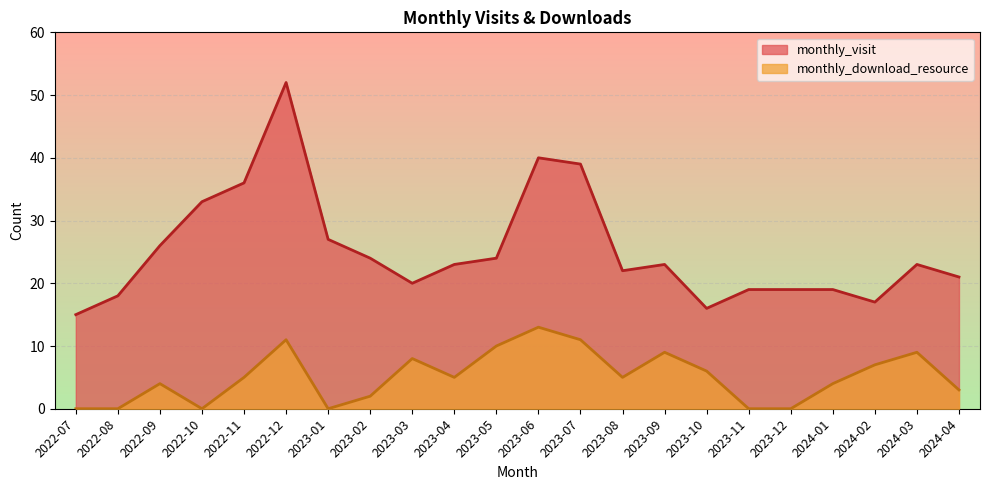

True or false: monthly_download_resource and monthly_visit intersect in this chart.

False